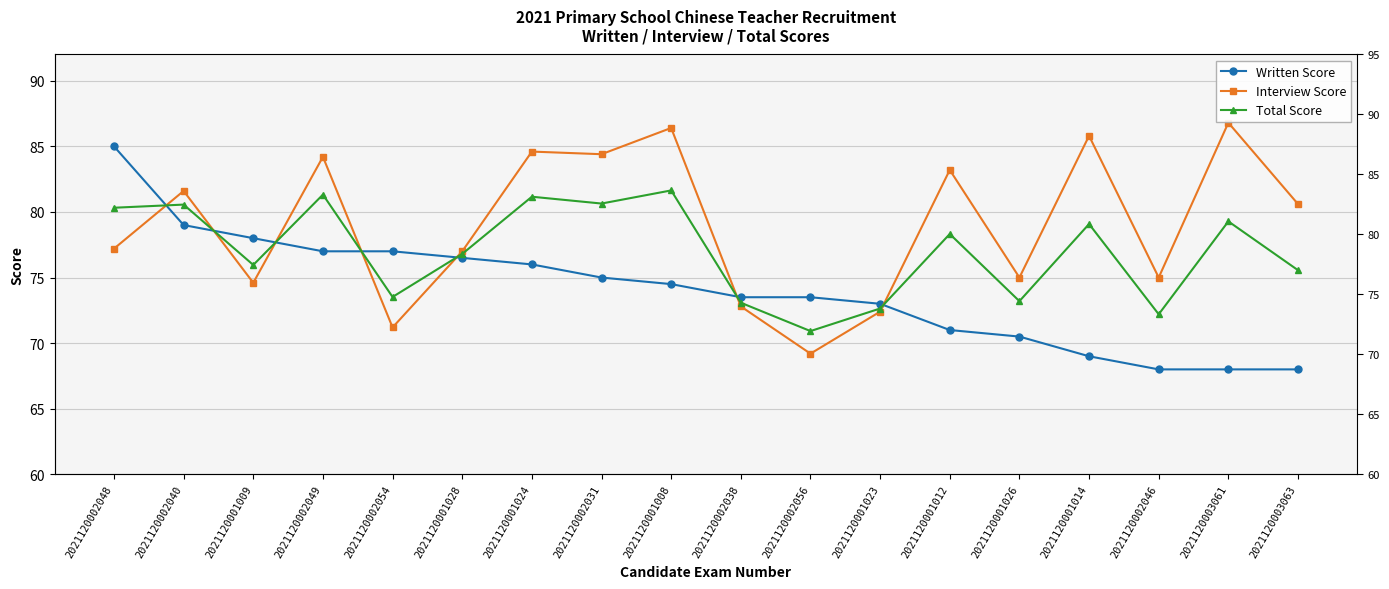

At which category does Interview Score reach its first local peak?

2021120002040